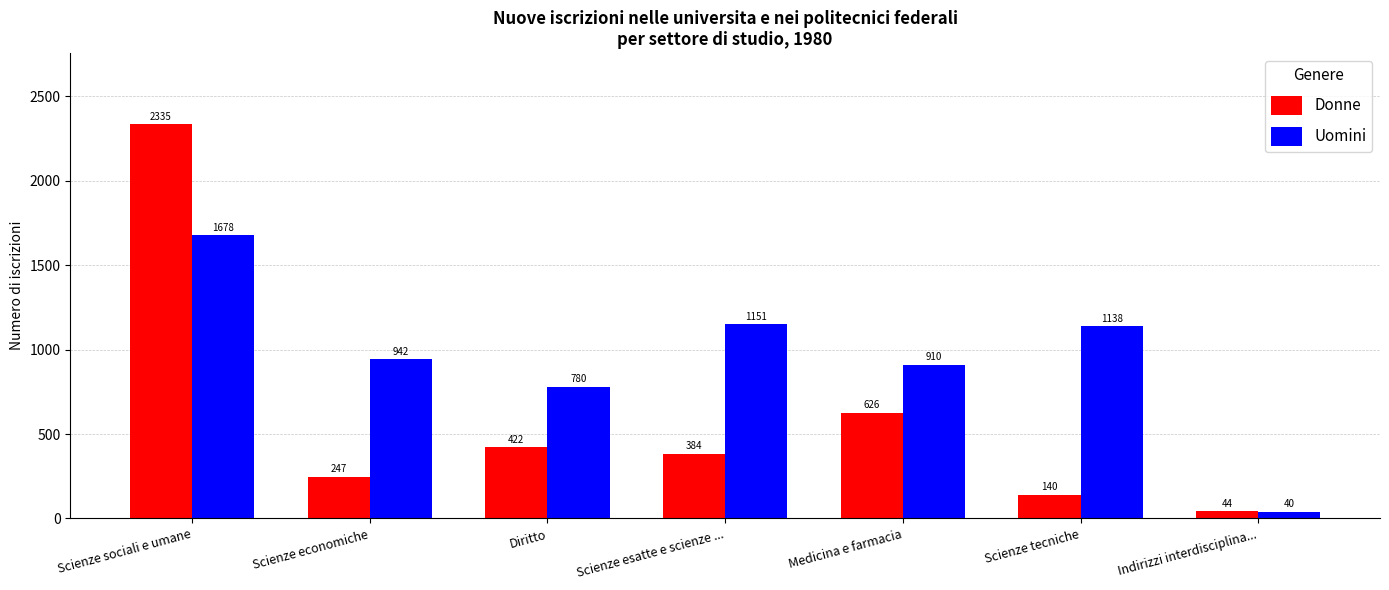

At which category does the chart reach its minimum across all series?

Indirizzi interdisciplina...